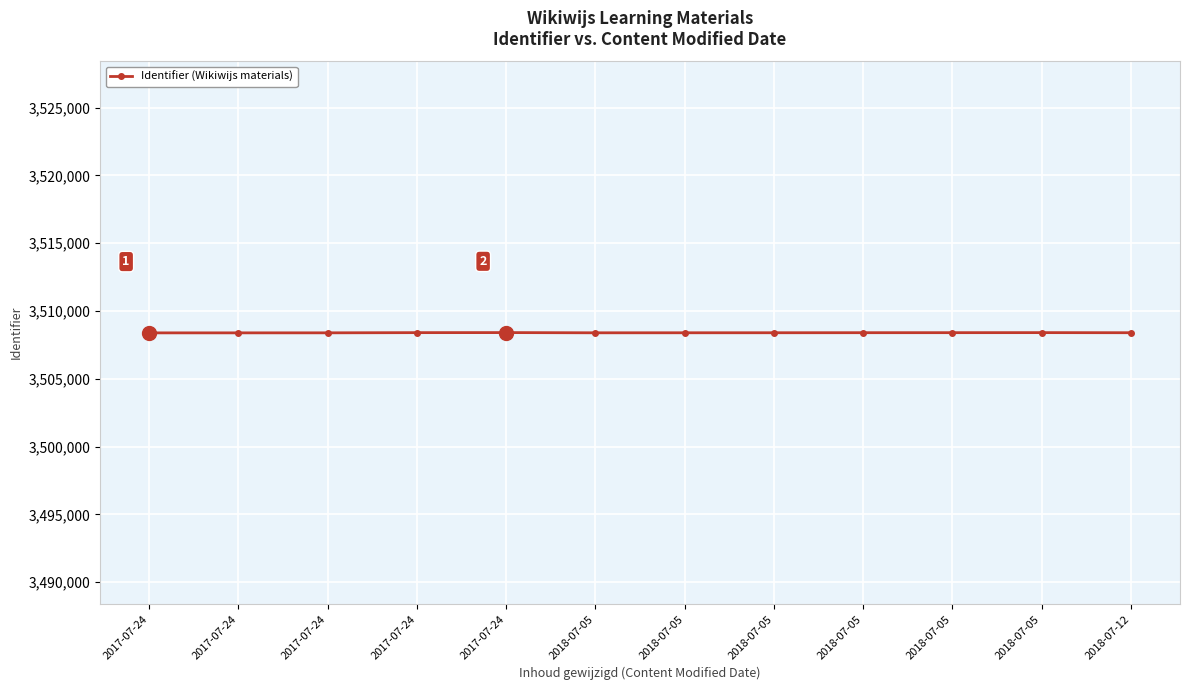

What is the change in value from 2017-07-24 to 2017-07-24?

+4